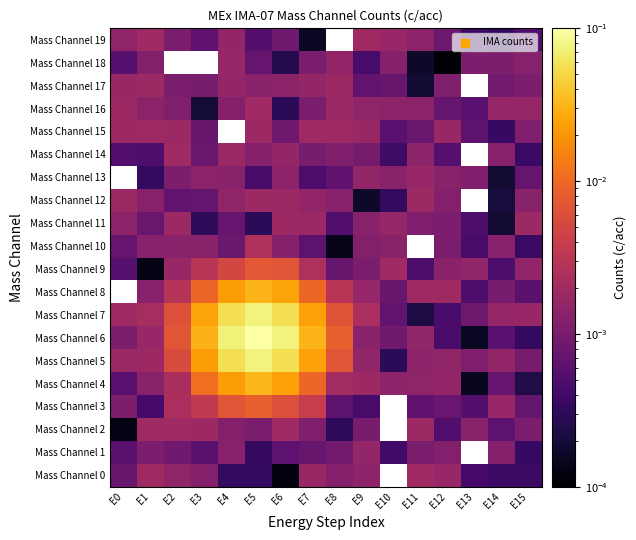

At which label is Mass Channel 1 closest to 0?

E5